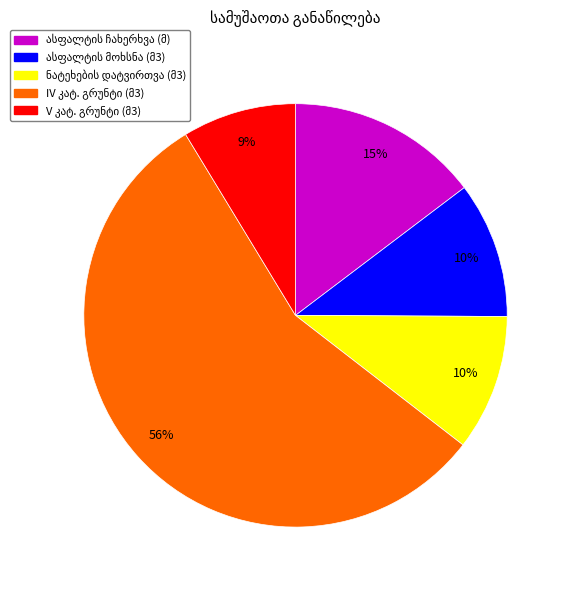

How many segments does this pie chart have?

5